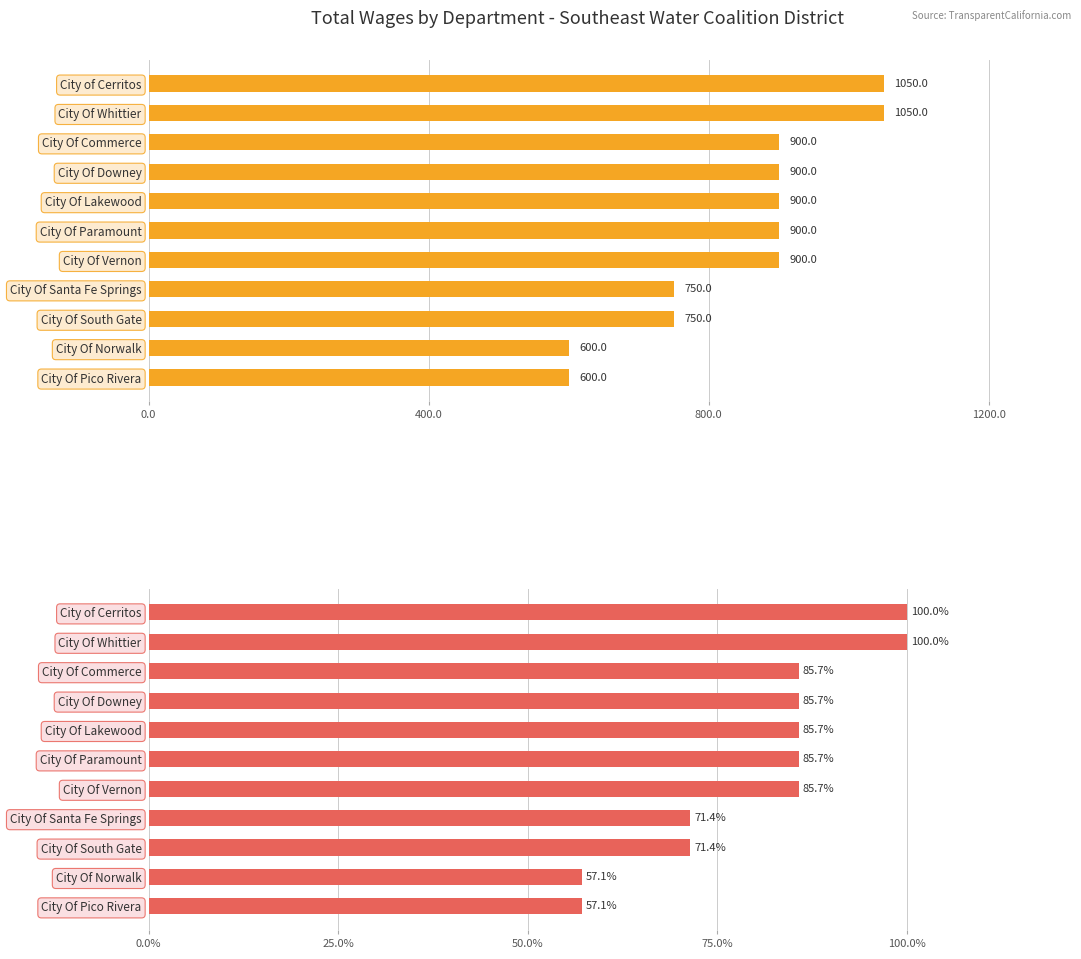

Which series changed the most between City Of Vernon and City Of South Gate?

TotalWages